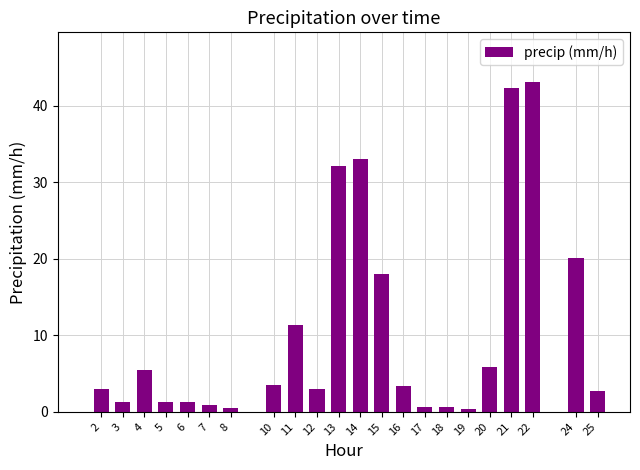

Approximately how many times larger is the value at 16 compared to 15?

0.2